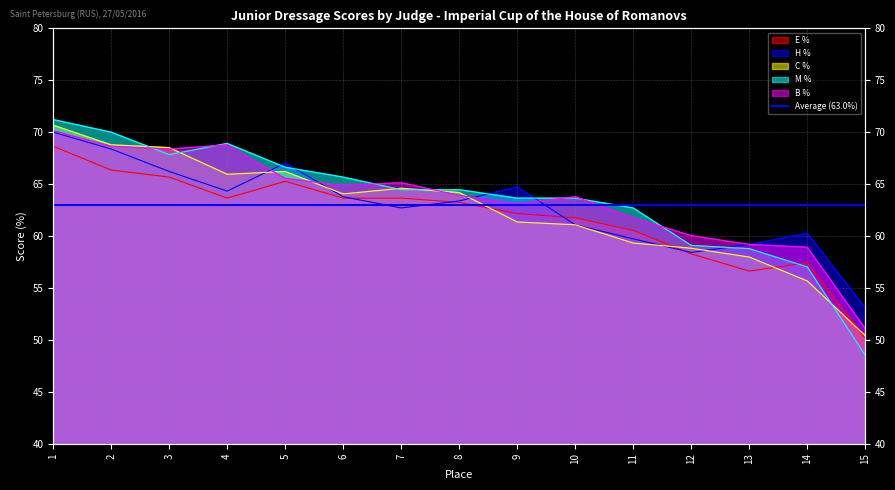

Where does the C % series first go above 64?

1